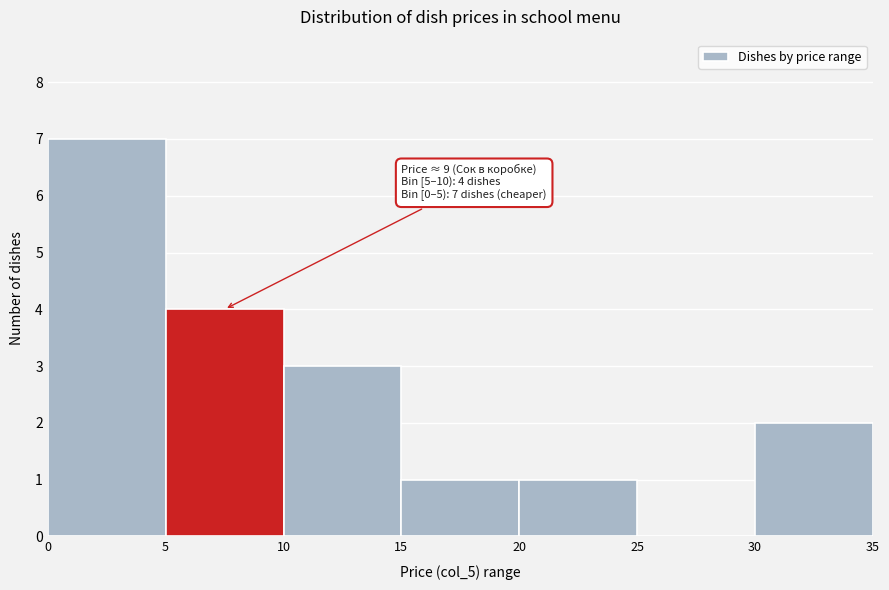

Over which range of the x-axis is the bar tallest?

0 to 5